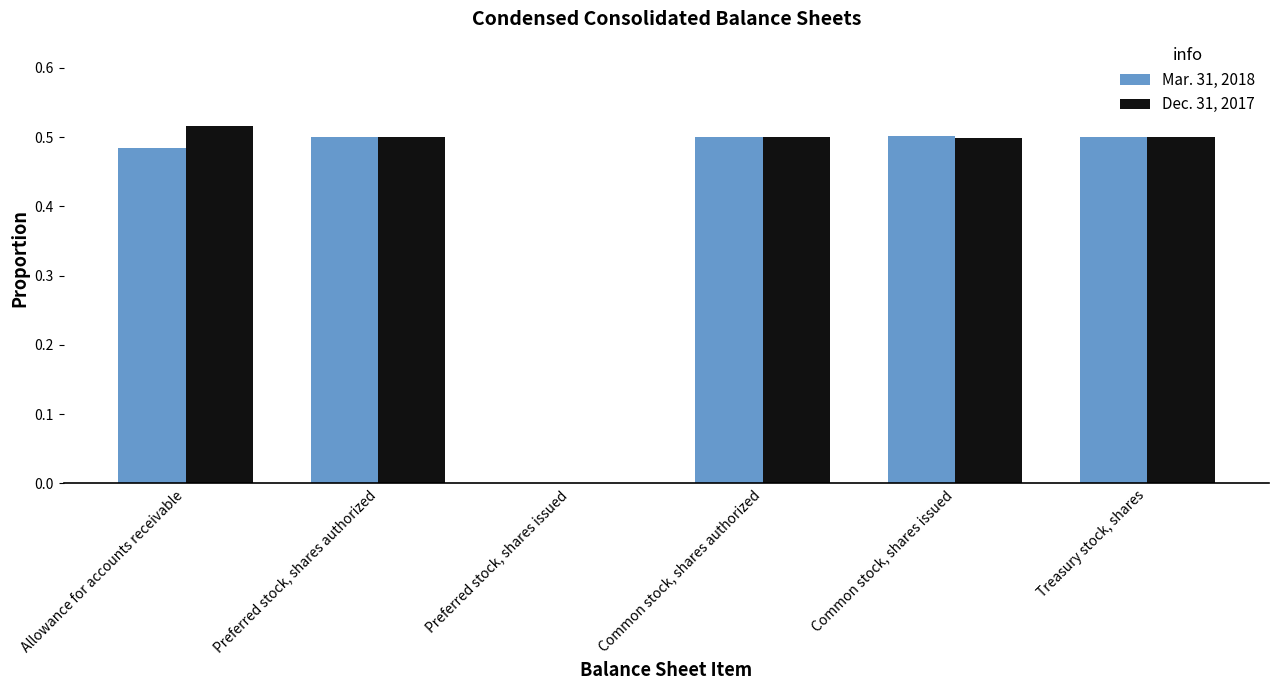

What is the sum of all Dec. 31, 2017 values?

2.5